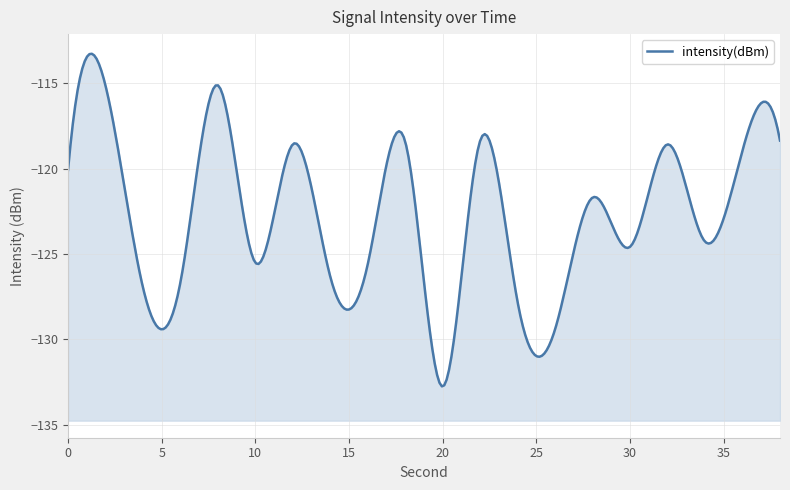

How many lines are shown in the chart?

1